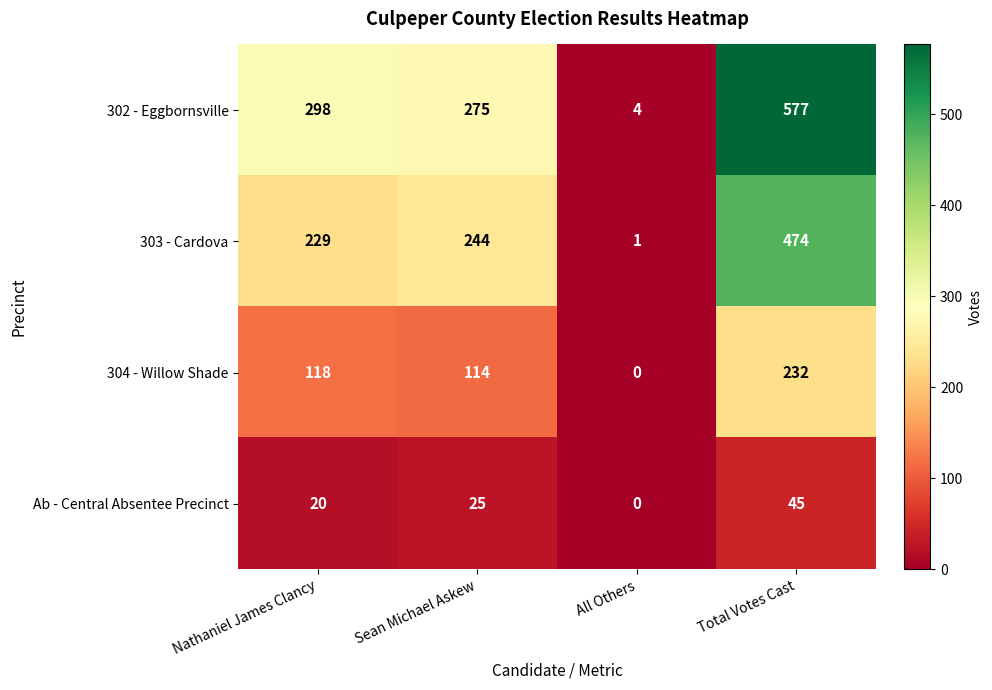

Which label corresponds to the smallest value in the chart?

All Others